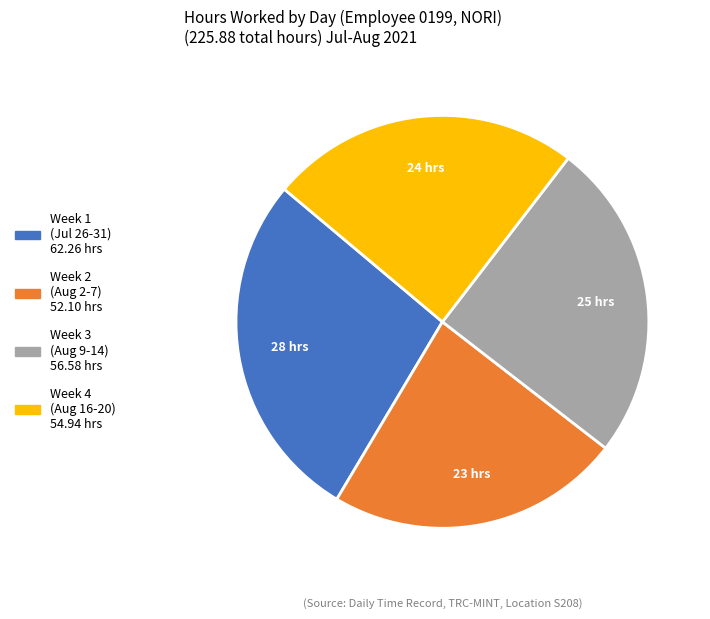

Is there any slice that represents more than half of the pie?

No